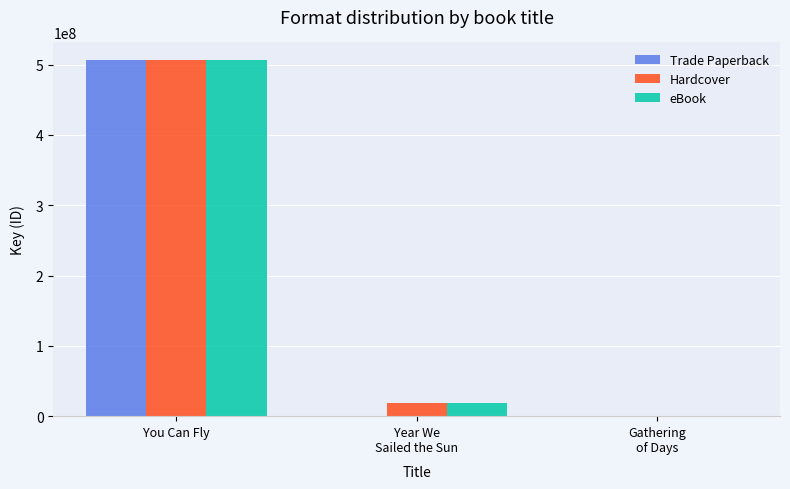

What is the sum of all Trade Paperback values?

506195230